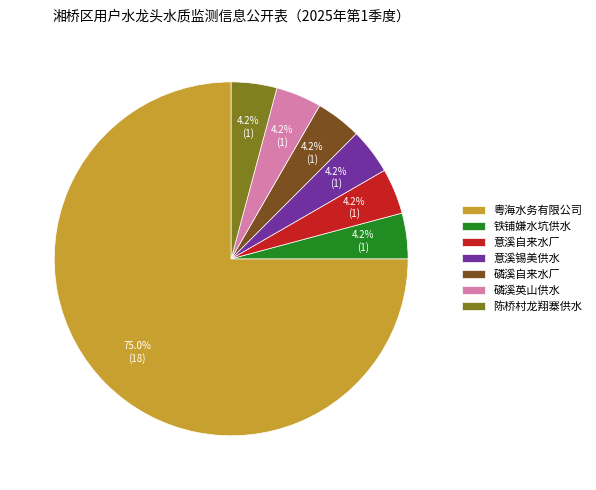

Which slice is the largest?

粤海水务有限公司